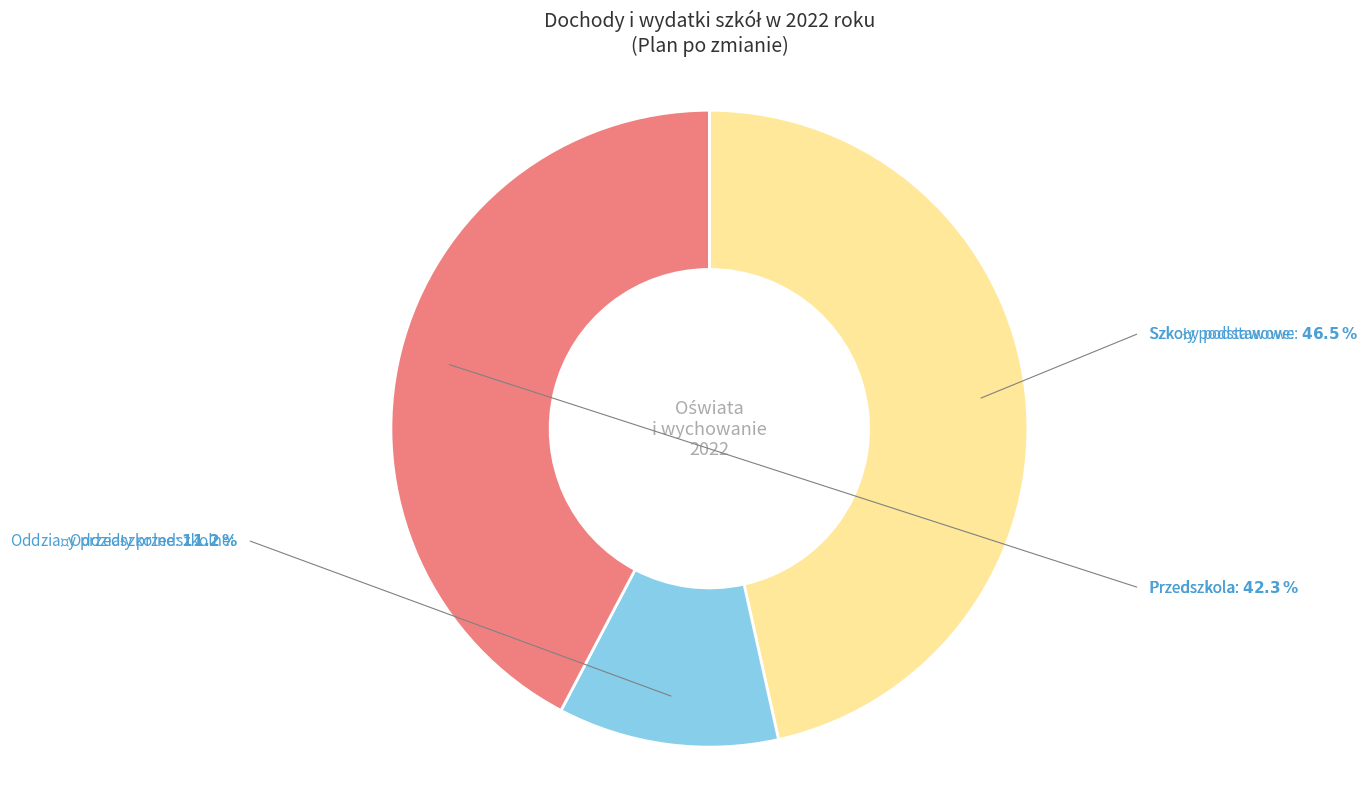

How many segments does this pie chart have?

3